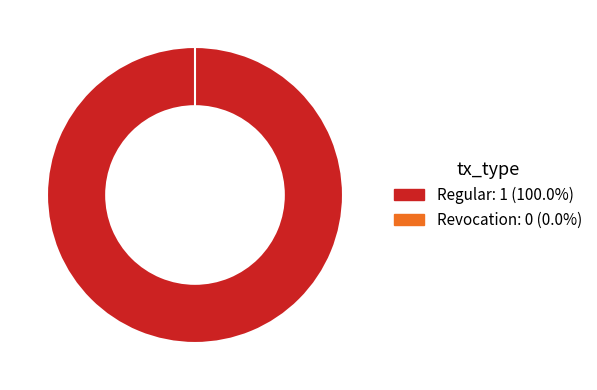

To the nearest percent, what is the difference between the largest and smallest slice percentages?

100%